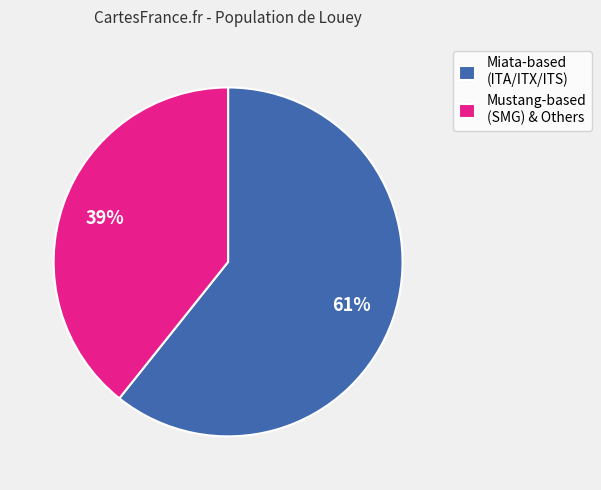

Do Mustang-based (SMG) & Others and Miata-based (ITA/ITX/ITS) together represent more than half of the pie?

Yes